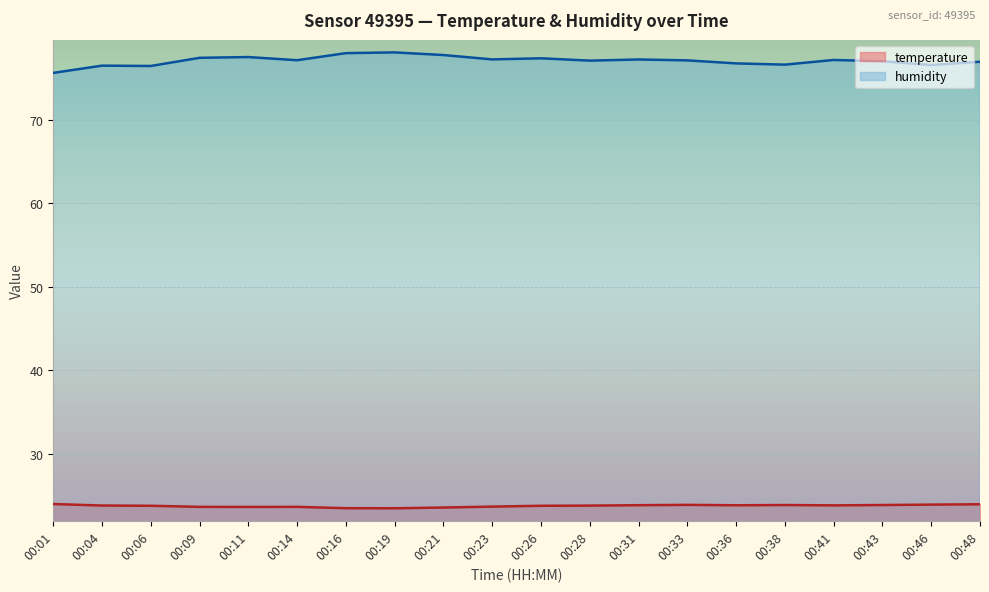

How many lines are shown in the chart?

2